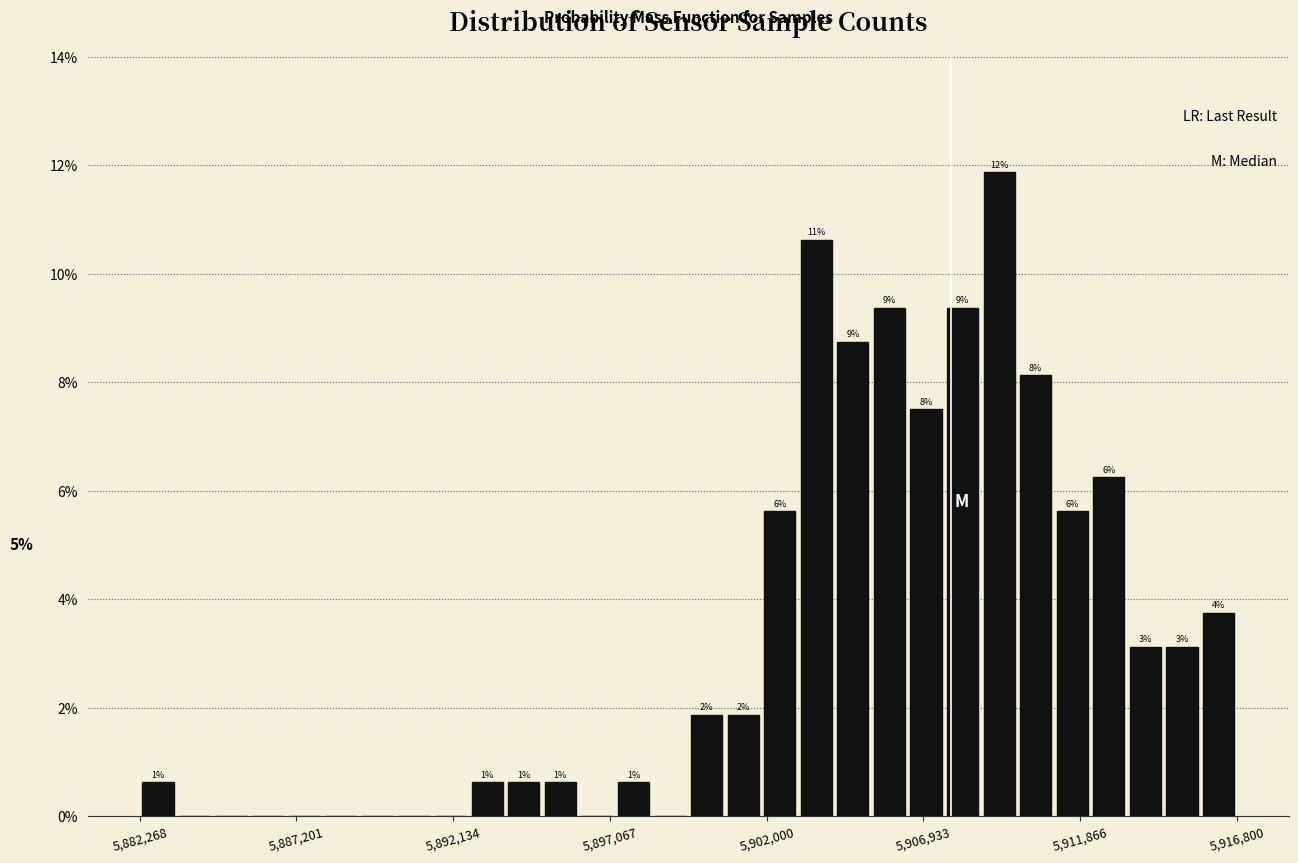

Read against the x-axis, roughly where is the centre of the tallest bar?

5909500